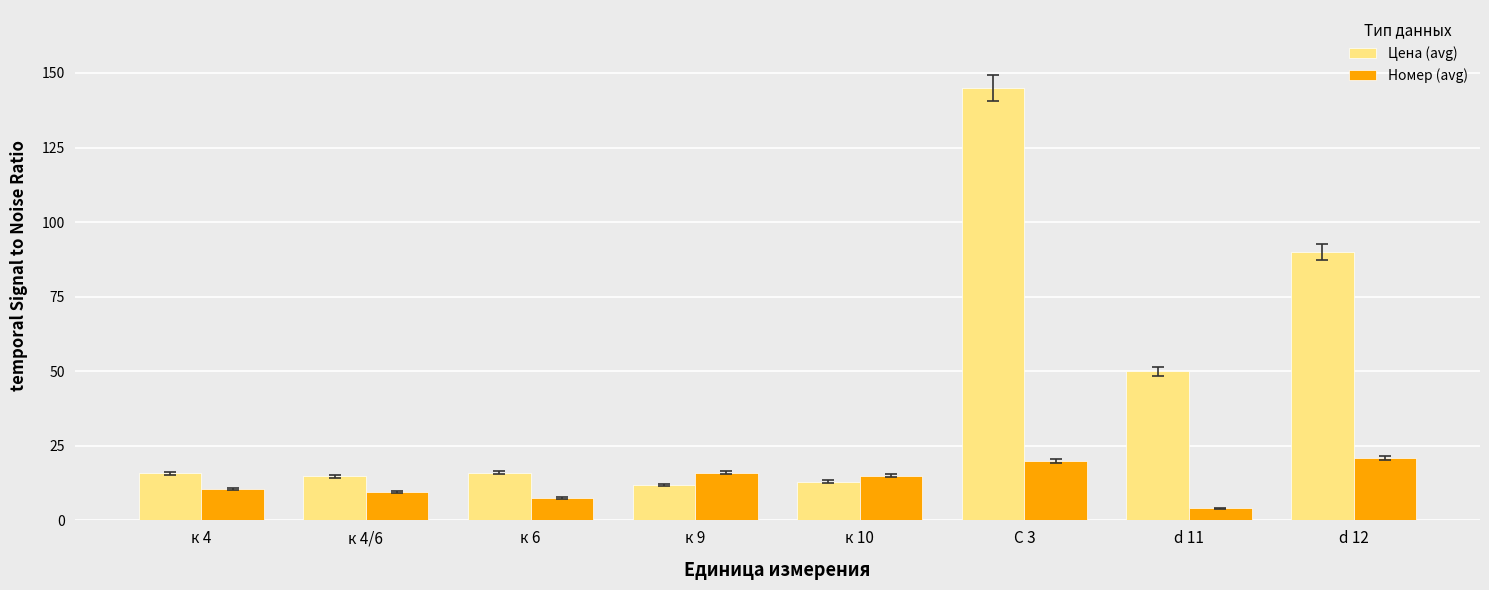

What is the difference between the second highest and minimum values in the Цена (avg) series?

78.0